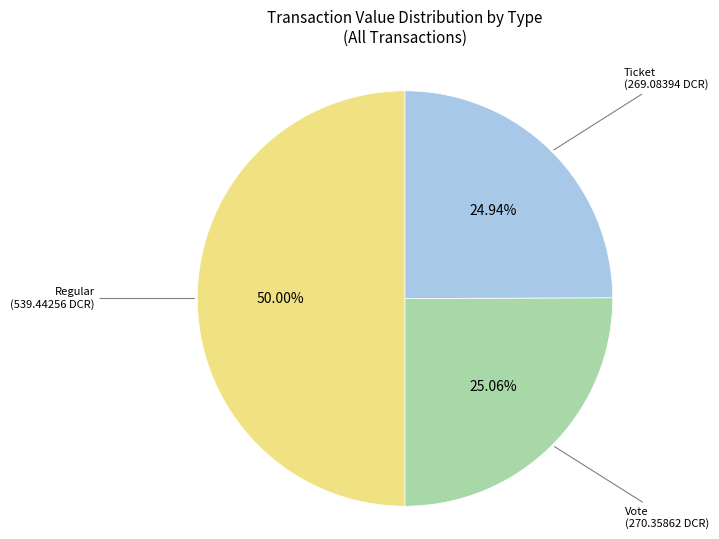

Approximately how many times larger is the value at Vote compared to Ticket?

1.0